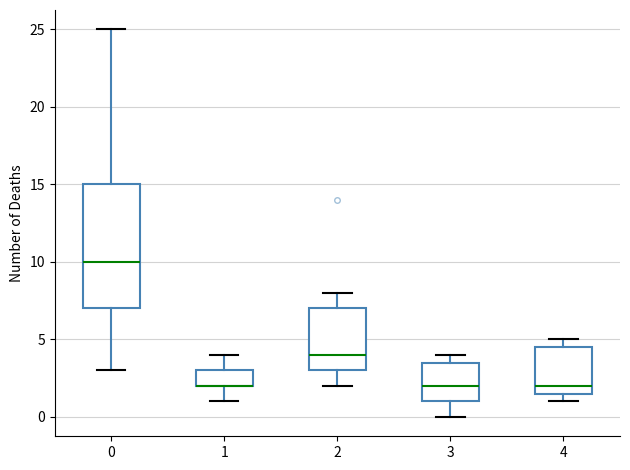

Comparing the boxes themselves (not the whiskers), which one is the tallest?

0